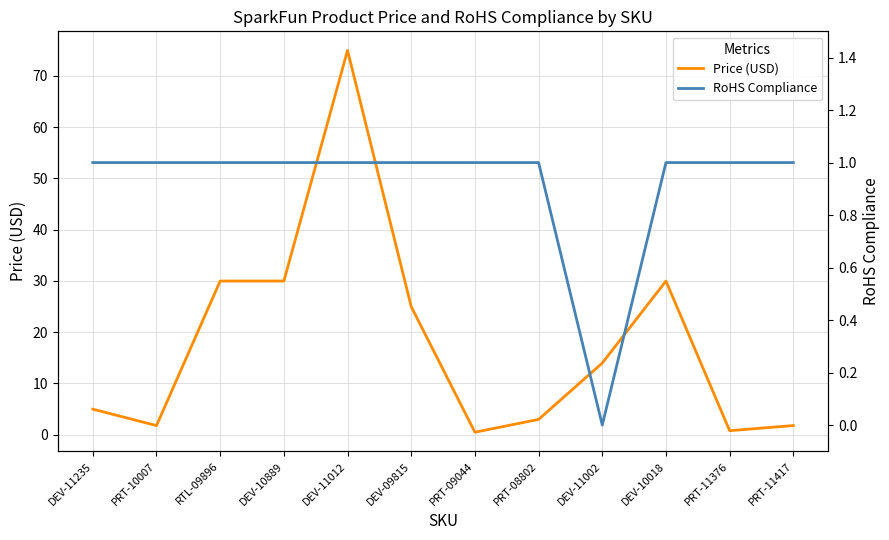

How many intersections are there between Price (USD) and RoHS Compliance?

4